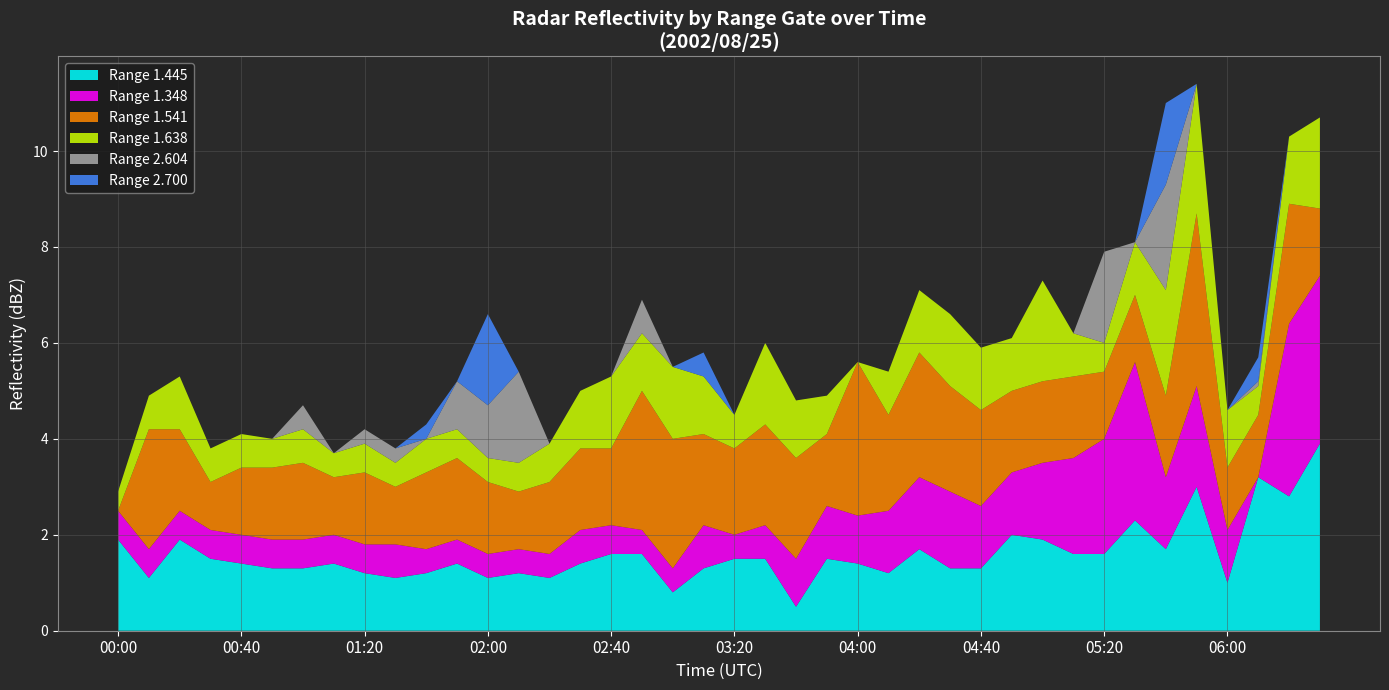

Reading left to right, extract all data points from this chart.

1.445: 1.9	1.1	1.9	1.5	1.4	1.3	1.3	1.4	1.2	1.1	1.2	1.4	1.1	1.2	1.1	1.4	1.6	1.6	0.8	1.3	1.5	1.5	0.5	1.5	1.4	1.2	1.7	1.3	1.3	2.0	1.9	1.6	1.6	2.3	1.7	3.0	1.0	3.2	2.8	3.9
1.348: 0.6	0.6	0.6	0.6	0.6	0.6	0.6	0.6	0.6	0.7	0.5	0.5	0.5	0.5	0.5	0.7	0.6	0.5	0.5	0.9	0.5	0.7	1.0	1.1	1.0	1.3	1.5	1.6	1.3	1.3	1.6	2.0	2.4	3.3	1.5	2.1	1.1	0.0	3.6	3.5
1.541: 0.0	2.5	1.7	1.0	1.4	1.5	1.6	1.2	1.5	1.2	1.6	1.7	1.5	1.2	1.5	1.7	1.6	2.9	2.7	1.9	1.8	2.1	2.1	1.5	3.2	2.0	2.6	2.2	2.0	1.7	1.7	1.7	1.4	1.4	1.7	3.6	1.3	1.3	2.5	1.4
1.638: 0.4	0.7	1.1	0.7	0.7	0.6	0.7	0.5	0.6	0.5	0.7	0.6	0.5	0.6	0.8	1.2	1.5	1.2	1.5	1.2	0.7	1.7	1.2	0.8	0.0	0.9	1.3	1.5	1.3	1.1	2.1	0.9	0.6	1.1	2.2	2.7	1.2	0.6	1.4	1.9
2.604: 0.0	0.0	0.0	0.0	0.0	0.0	0.5	0.0	0.3	0.3	0.0	1.0	1.1	1.9	0.0	0.0	0.0	0.7	0.0	0.0	0.0	0.0	0.0	0.0	0.0	0.0	0.0	0.0	0.0	0.0	0.0	0.0	1.9	0.0	2.2	0.0	0.0	0.1	0.0	0.0
2.700: 0.0	0.0	0.0	0.0	0.0	0.0	0.0	0.0	0.0	0.0	0.3	0.0	1.9	0.0	0.0	0.0	0.0	0.0	0.0	0.5	0.0	0.0	0.0	0.0	0.0	0.0	0.0	0.0	0.0	0.0	0.0	0.0	0.0	0.0	1.7	0.0	0.0	0.5	0.0	0.0